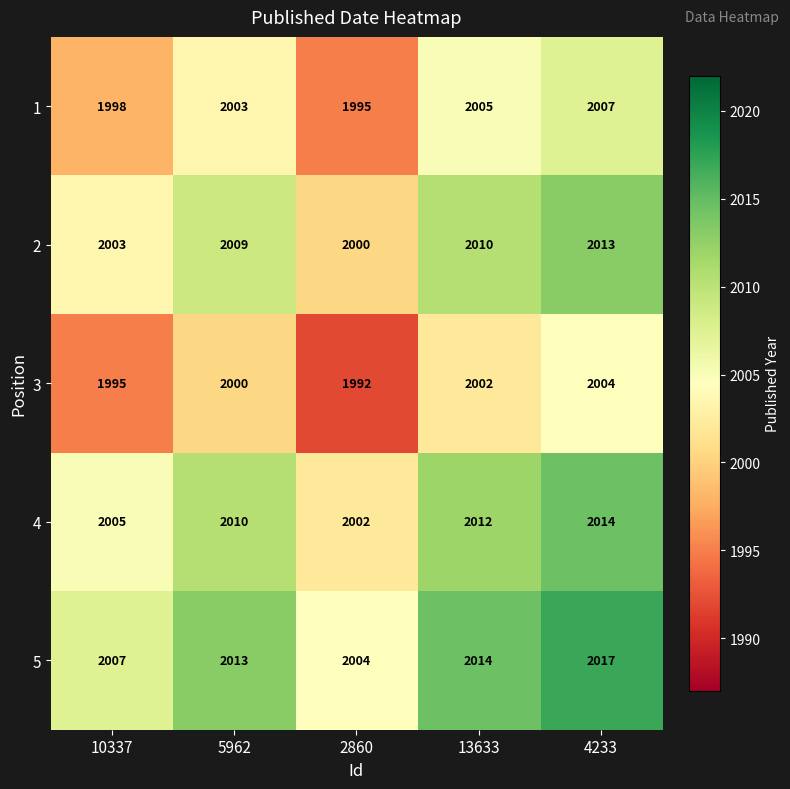

What is the minimum value shown in the chart?

1992